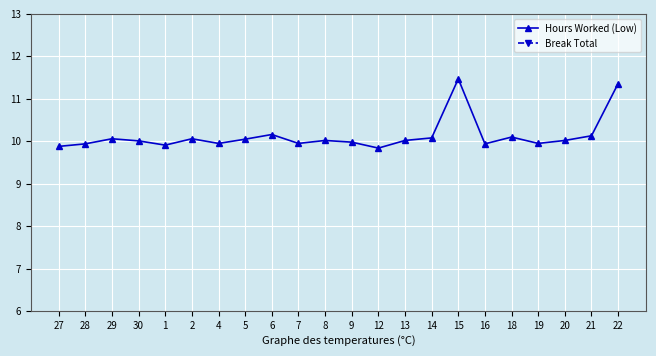

What are all the series names shown in the legend?

Hours Worked (Low), Break Total